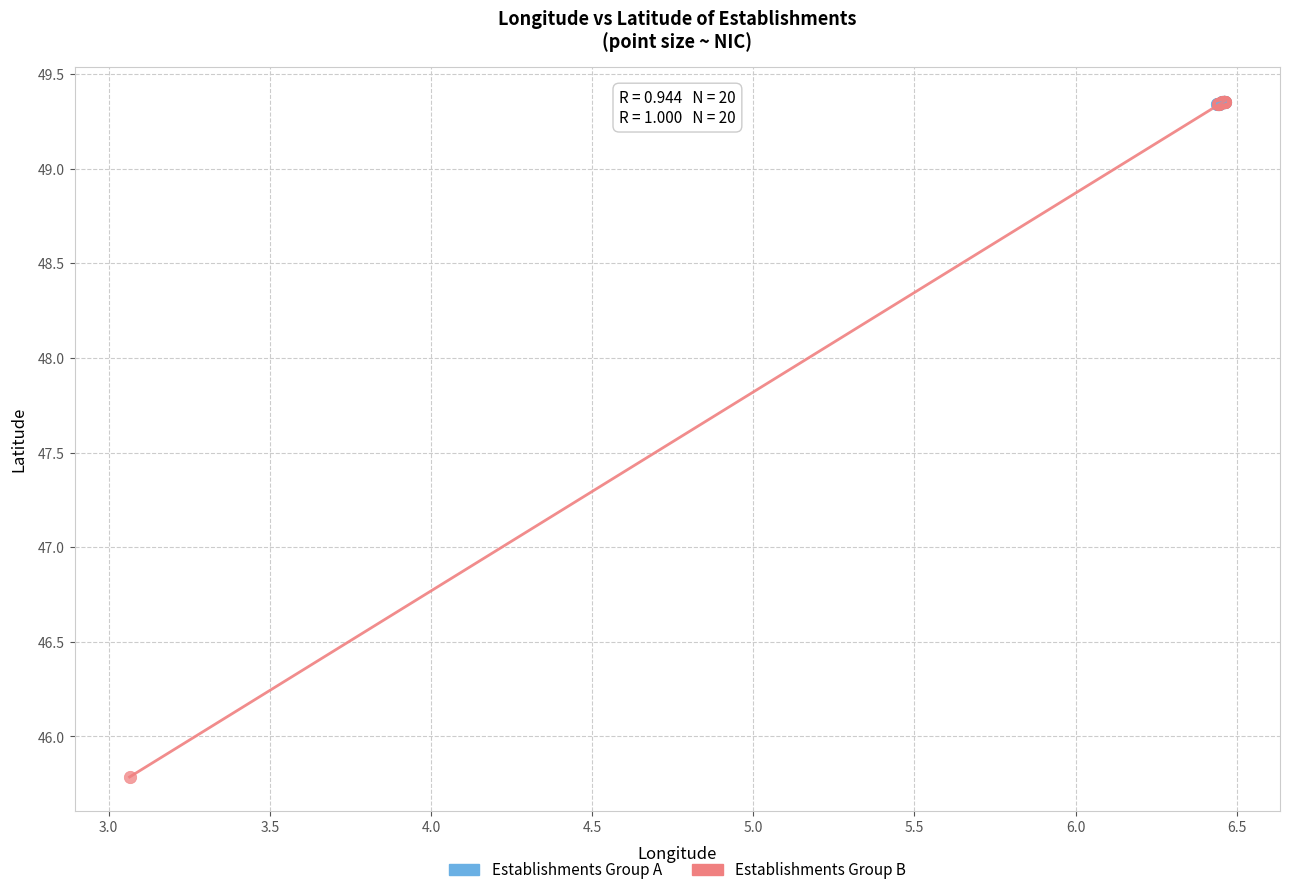

Which series contains the lowest Y value?

Establishments Group B